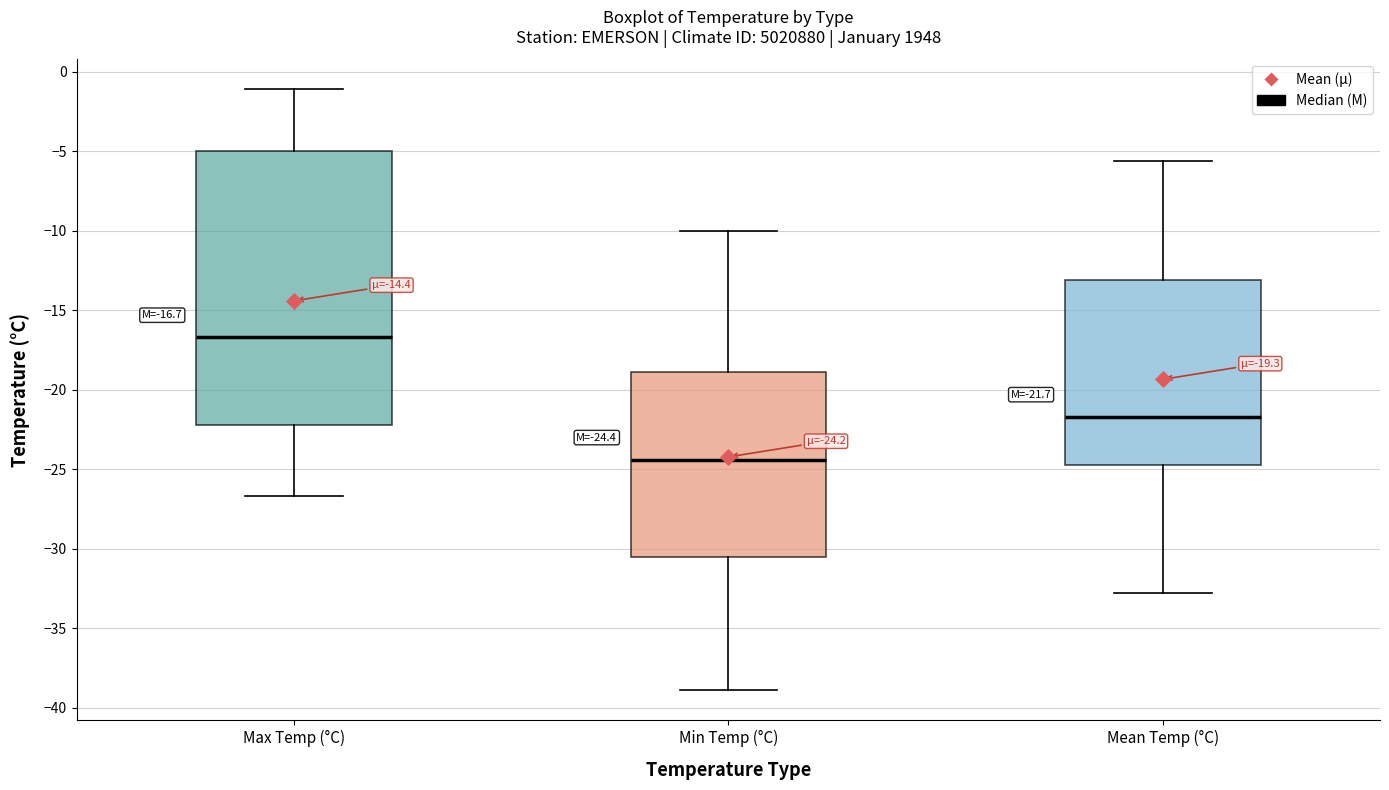

Which box is the tallest, from its lower edge to its upper edge?

Max Temp (°C)